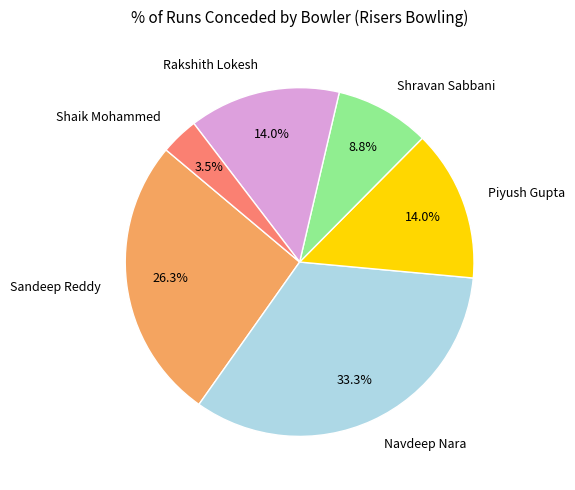

How many segments does this pie chart have?

6